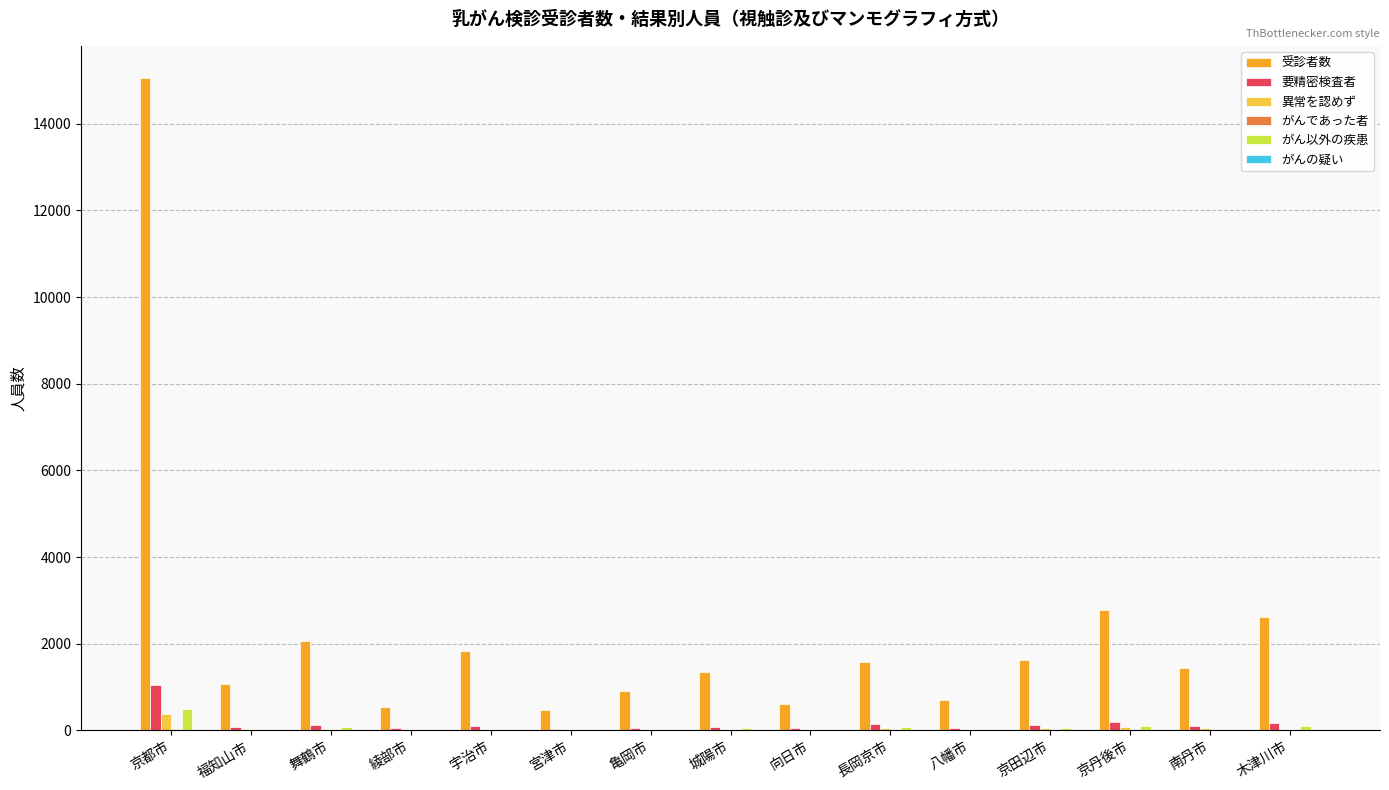

Which series has the largest total across all categories?

受診者数